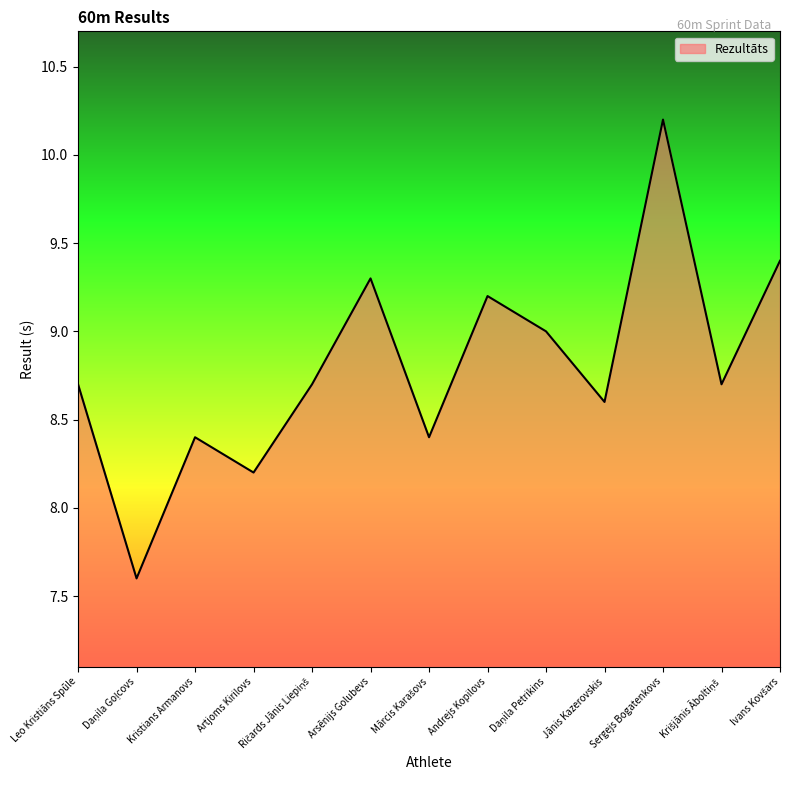

What position from the right is Sergejs Bogatenkovs?

3